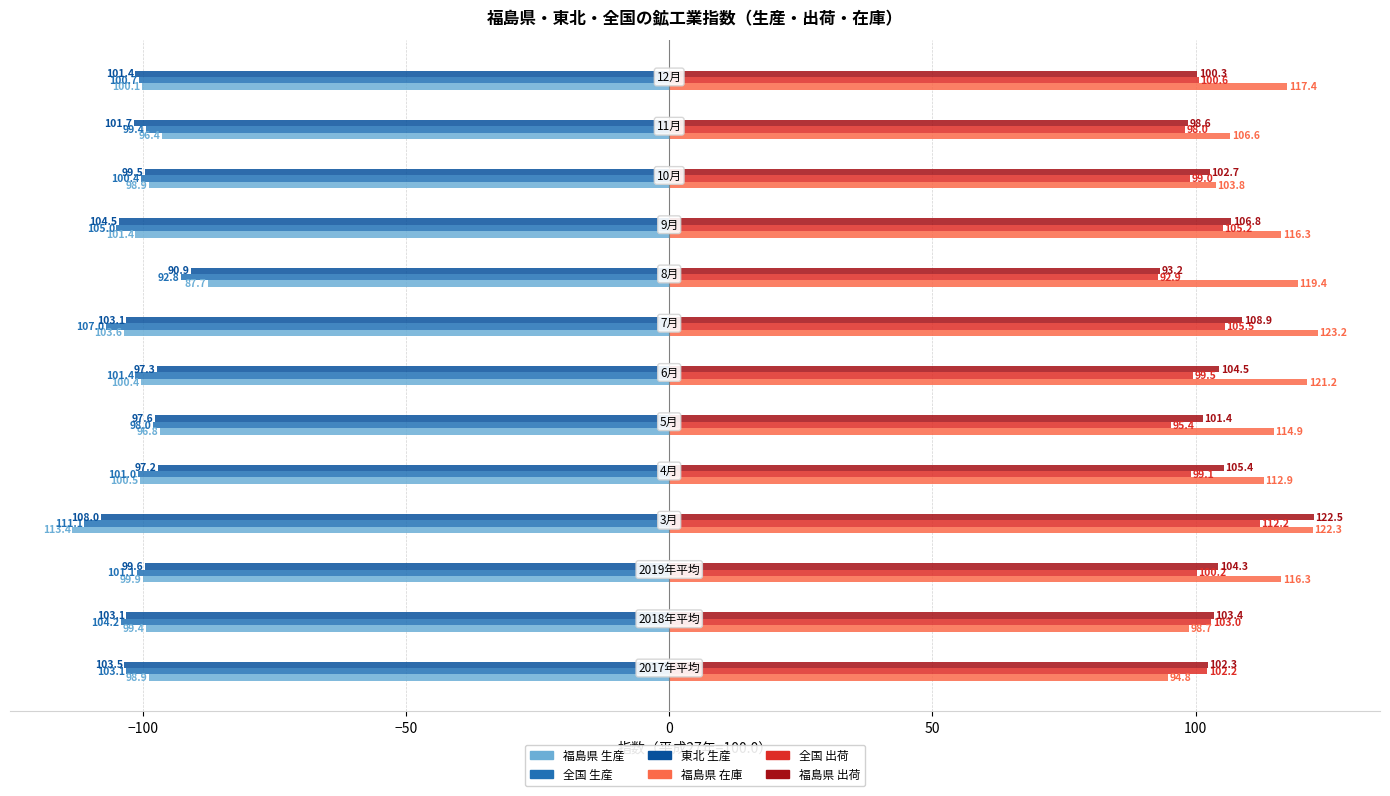

Which series has the largest total across all categories?

福島県 在庫